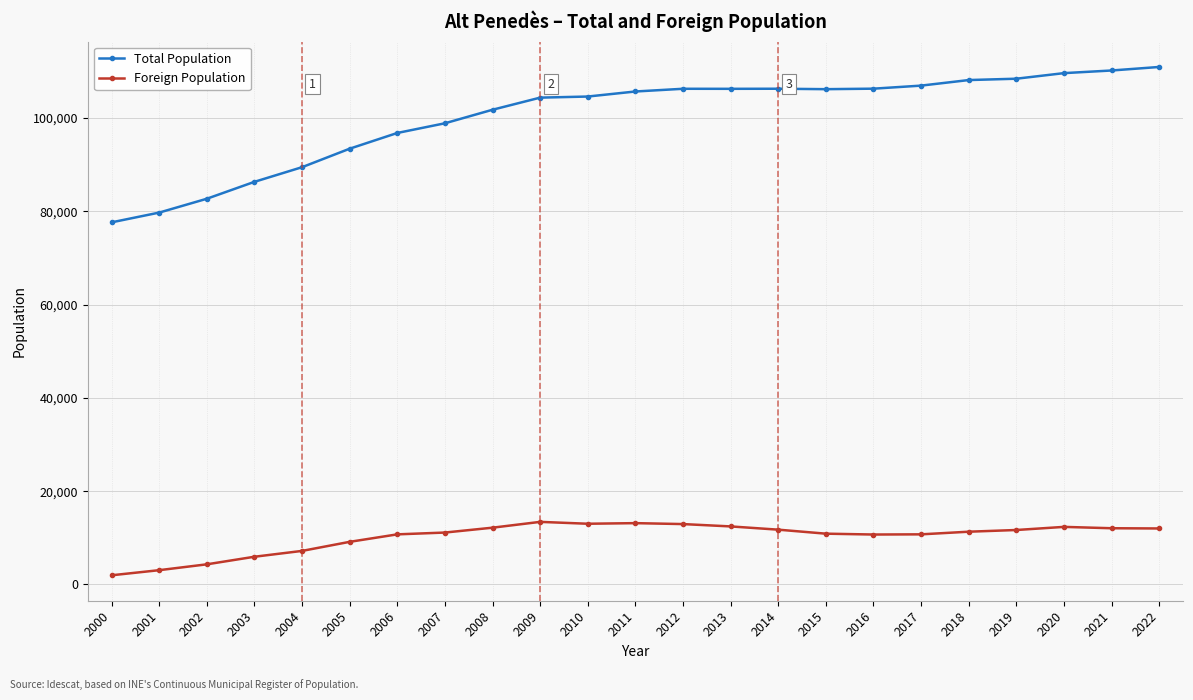

True or false: Total Population has a value of 106930 at 2017.

True